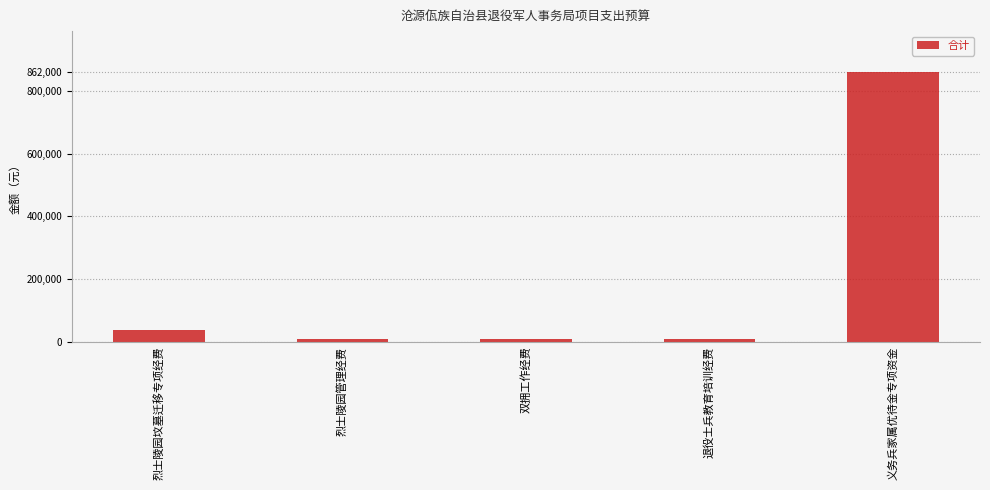

At which label is the value closest to 436000?

烈士陵园坟墓迁移专项经费